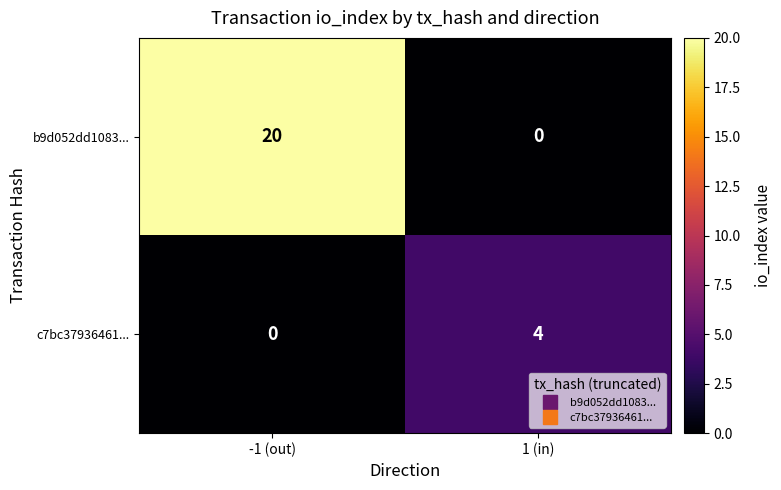

What is the approximate value of c7bc37936461... at 1 (in)?

4